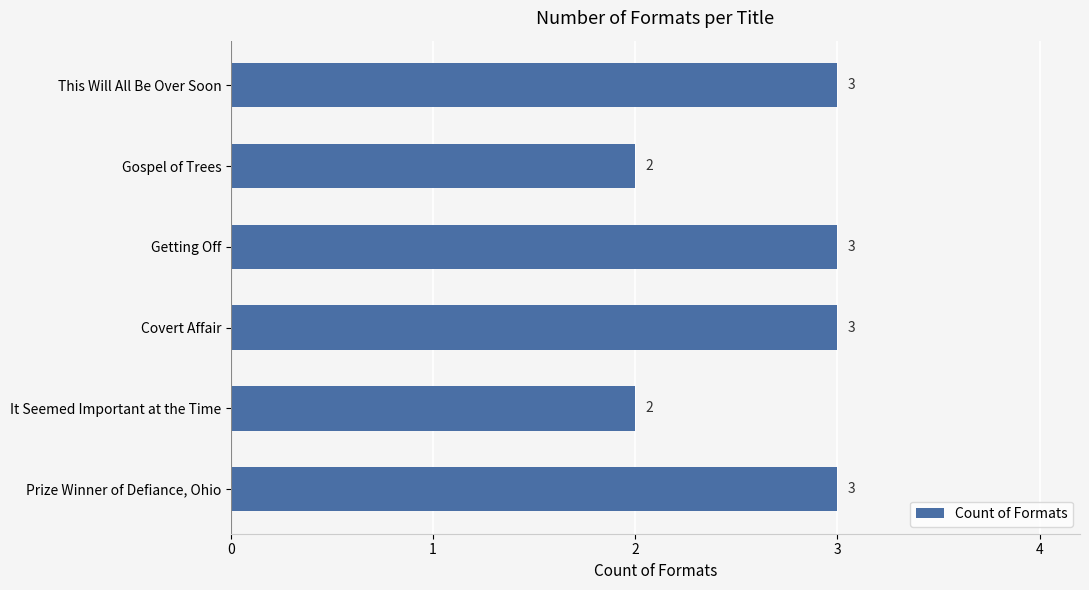

What is the label of the 3rd bar from the top?

Getting Off